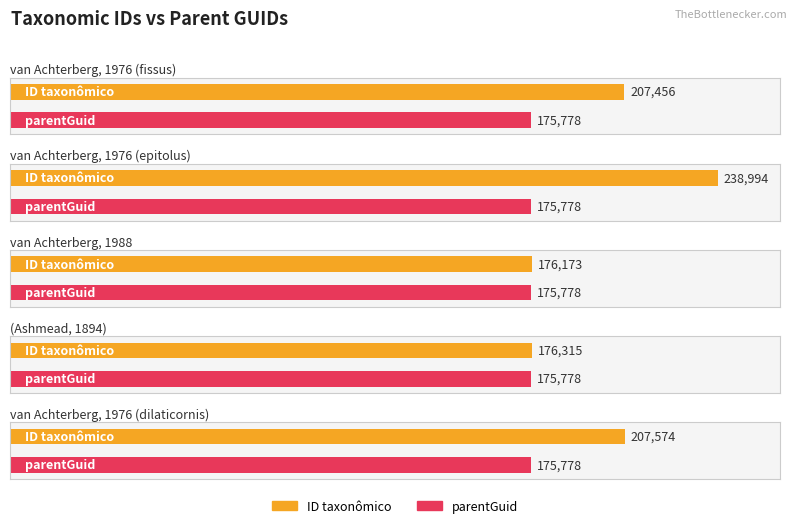

How many bars are there in total?

10